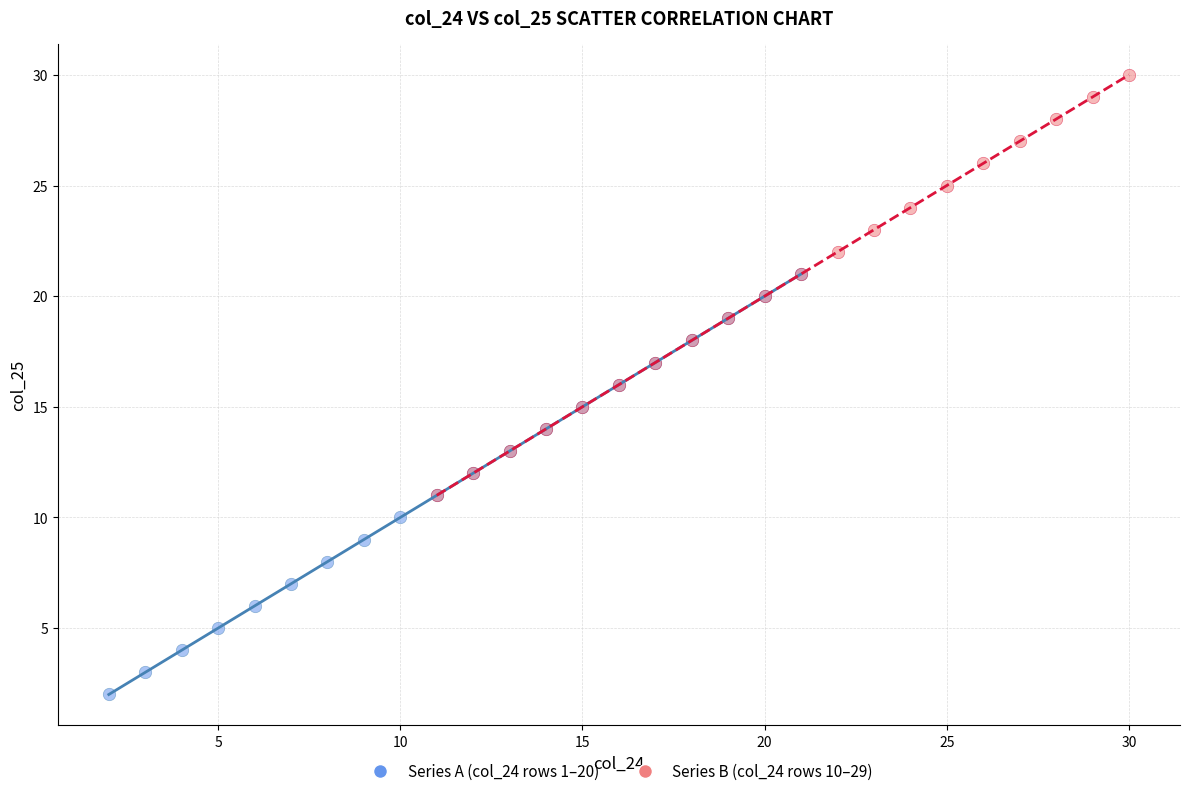

Which series reaches the maximum Y coordinate?

Series B (col_24 rows 10–29)